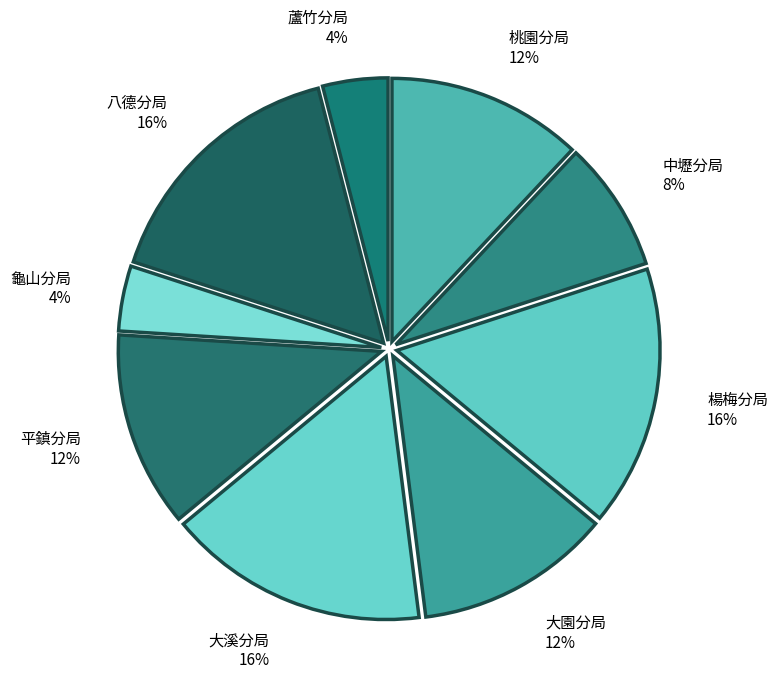

To the nearest percent, what is the difference between the largest and smallest slice percentages?

12%